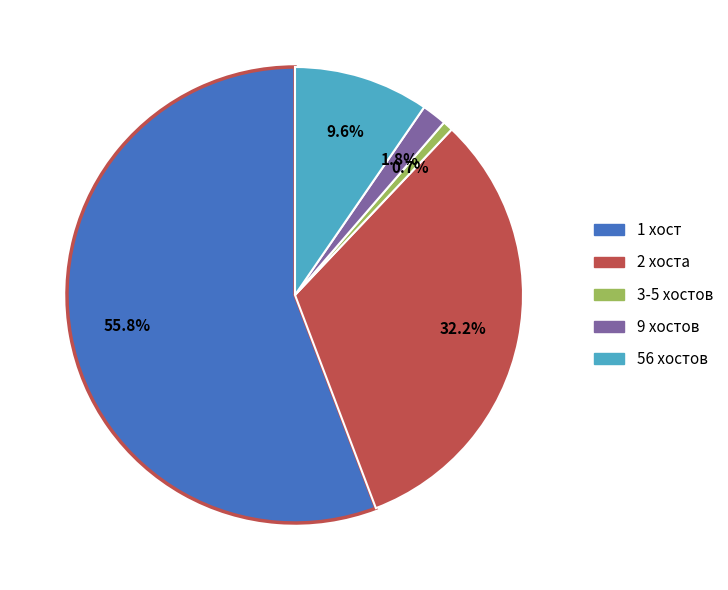

Is there a majority slice in this chart?

Yes